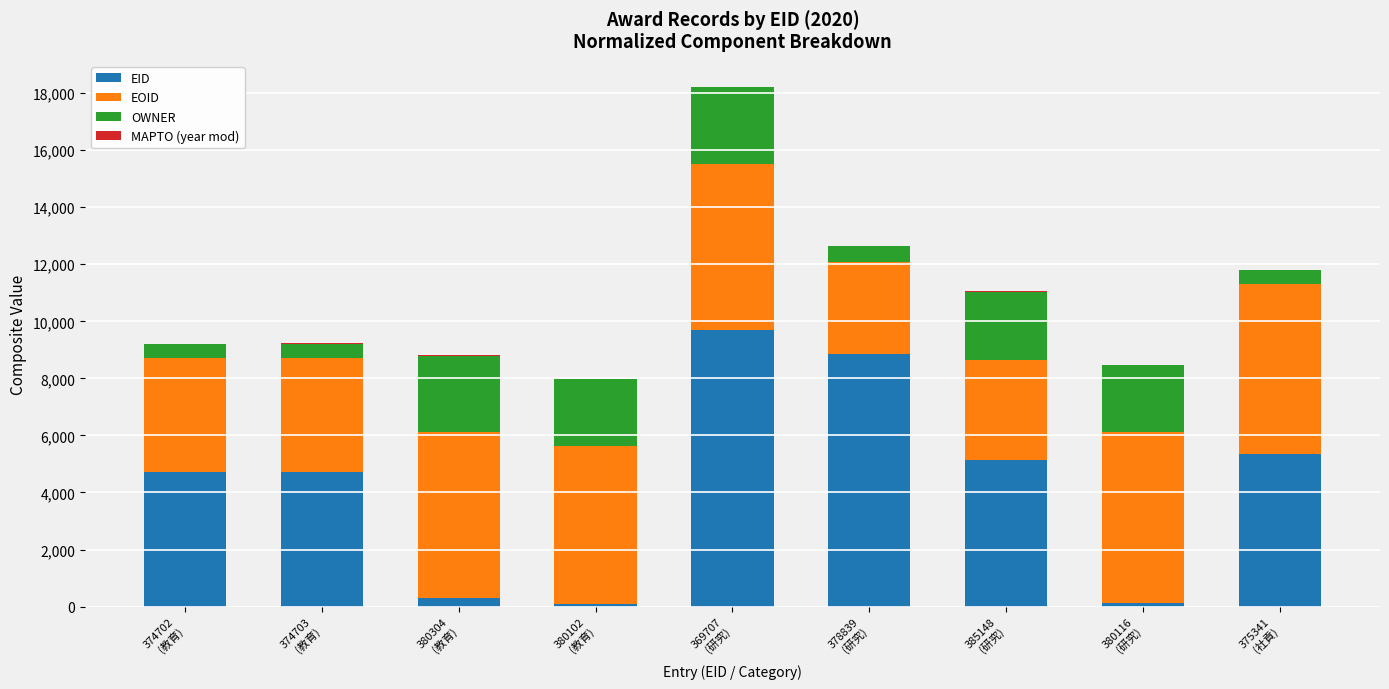

What is the highest value of the EID series?

9707